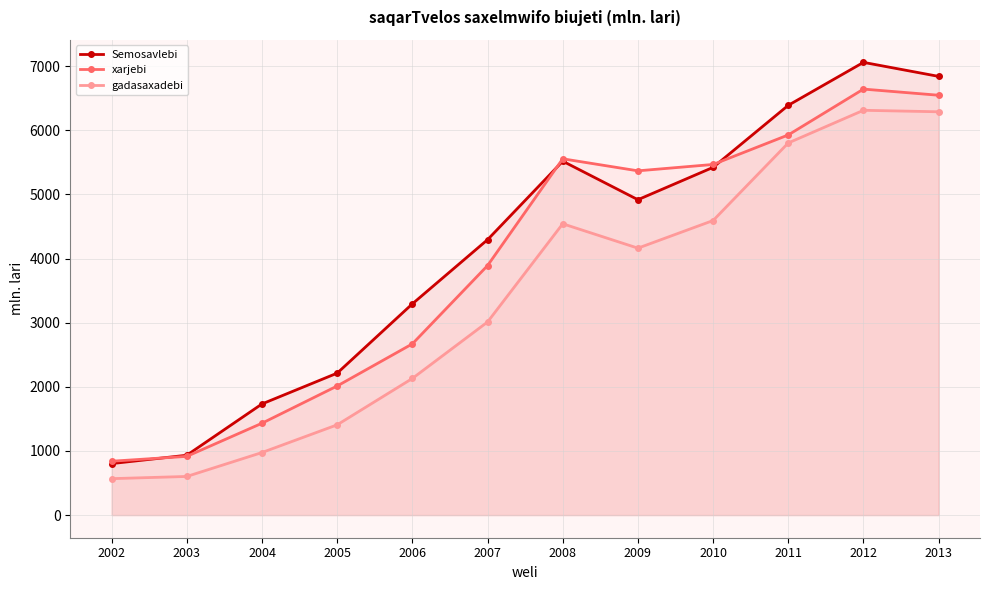

What is the sum of the xarjebi values at 2005 and 2010?

7479.2